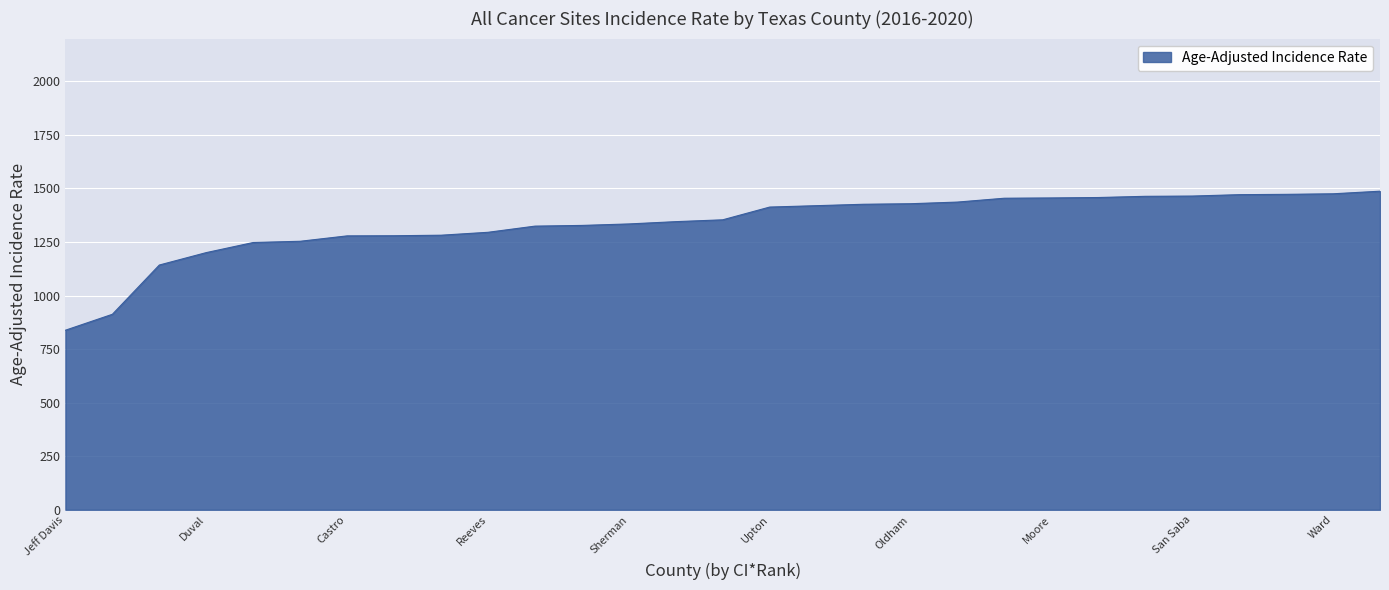

What is the smallest value displayed?

838.3